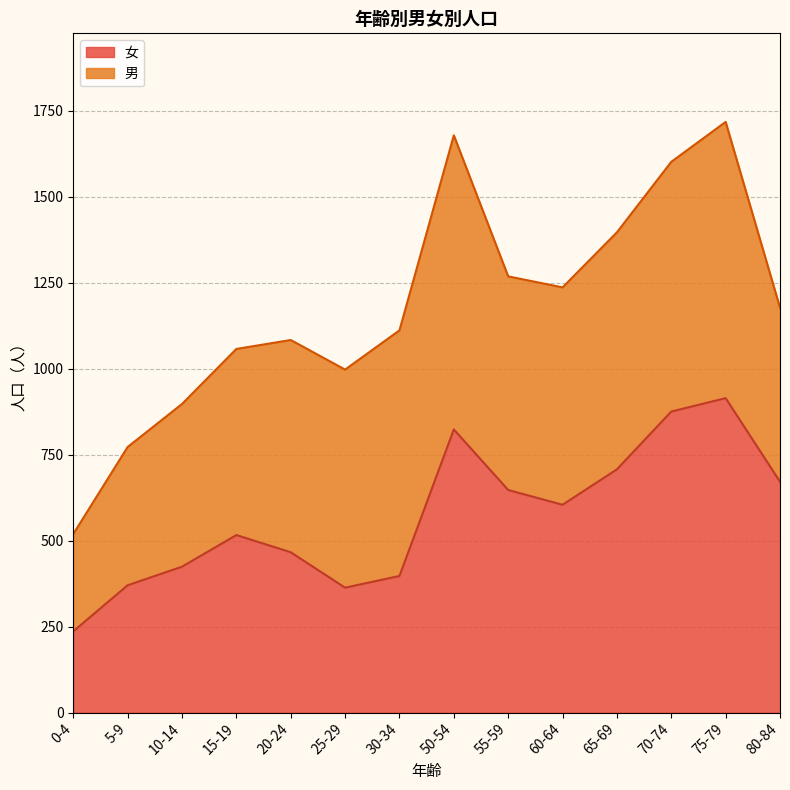

The value at 10-14 is 118. True or false?

False